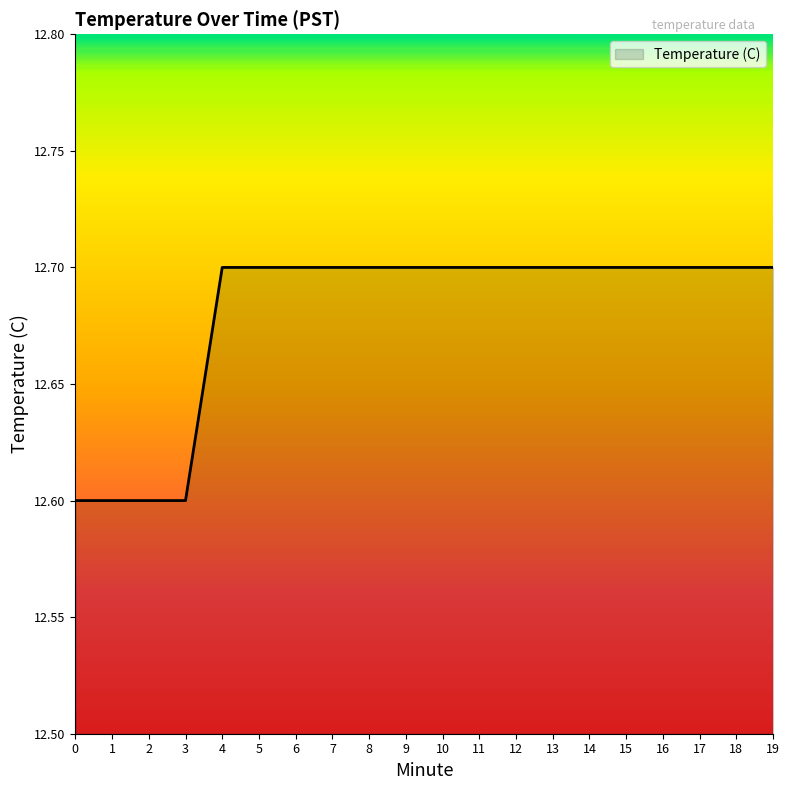

Is it true that the value at 10 is 3.3?

False